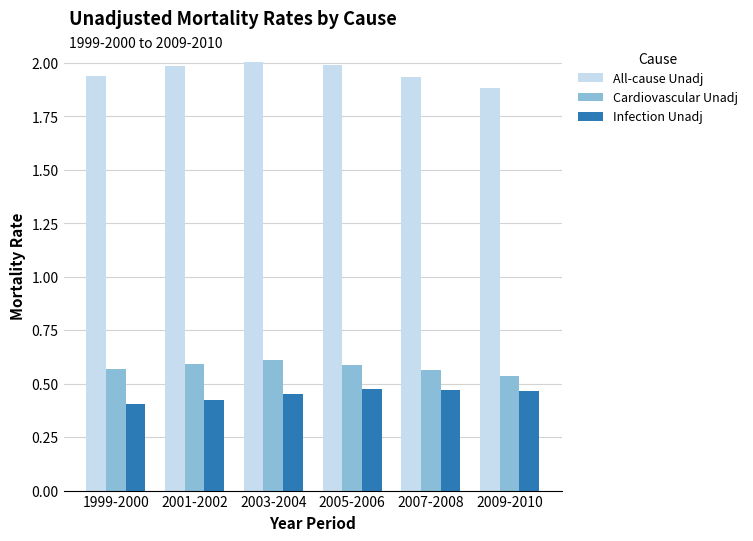

What are all the series names shown in the legend?

All-cause Unadj, Cardiovascular Unadj, Infection Unadj